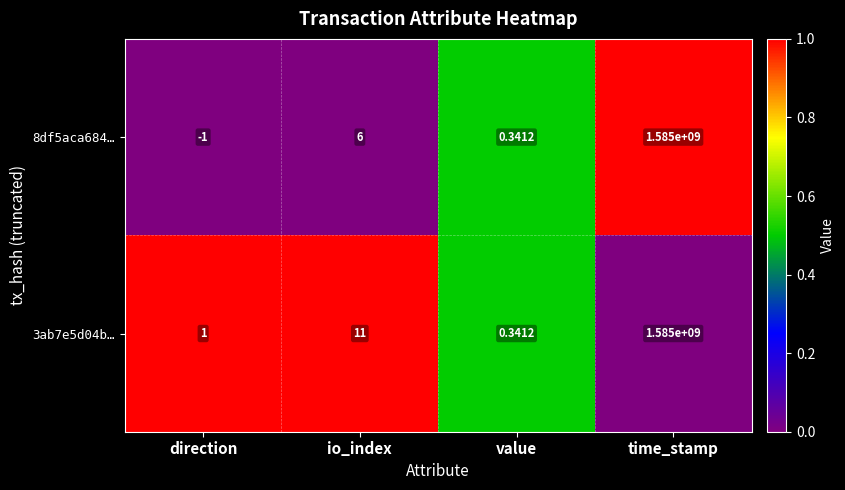

How many series are shown in this chart?

2